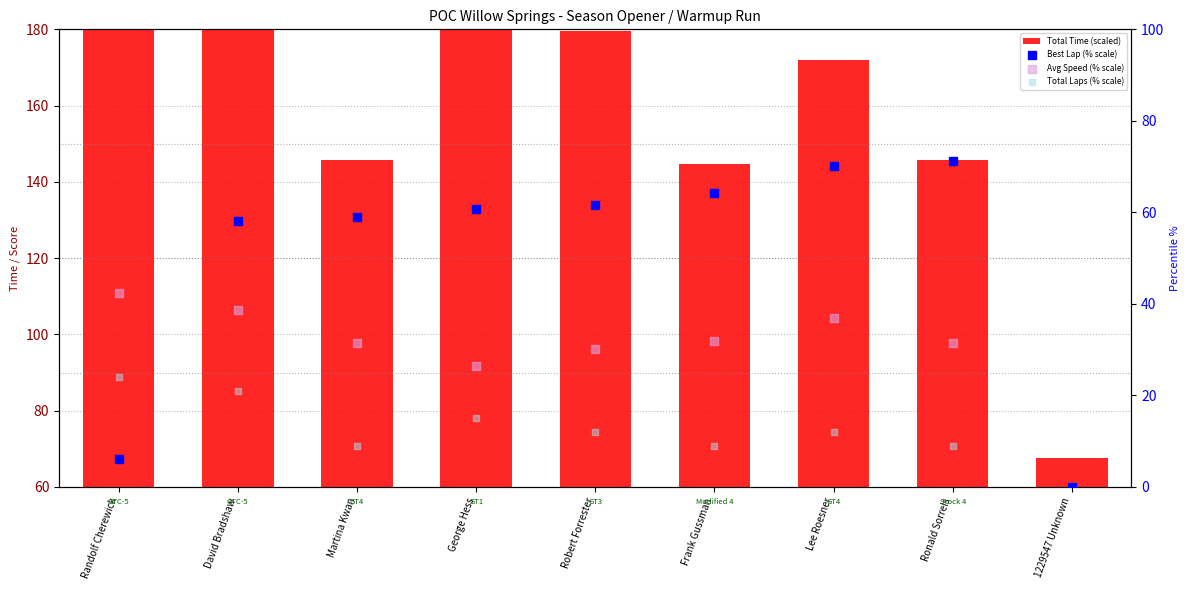

Which series has the widest spread of Y values?

Total Time (scaled)